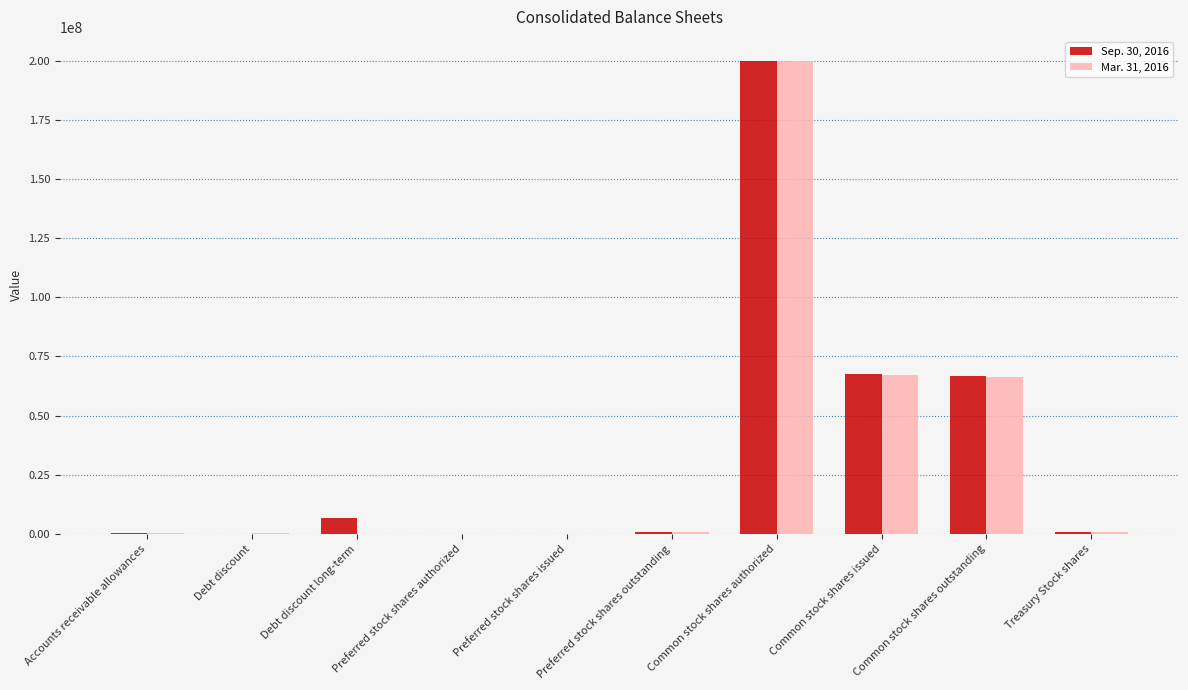

What is the greatest value displayed?

200000000